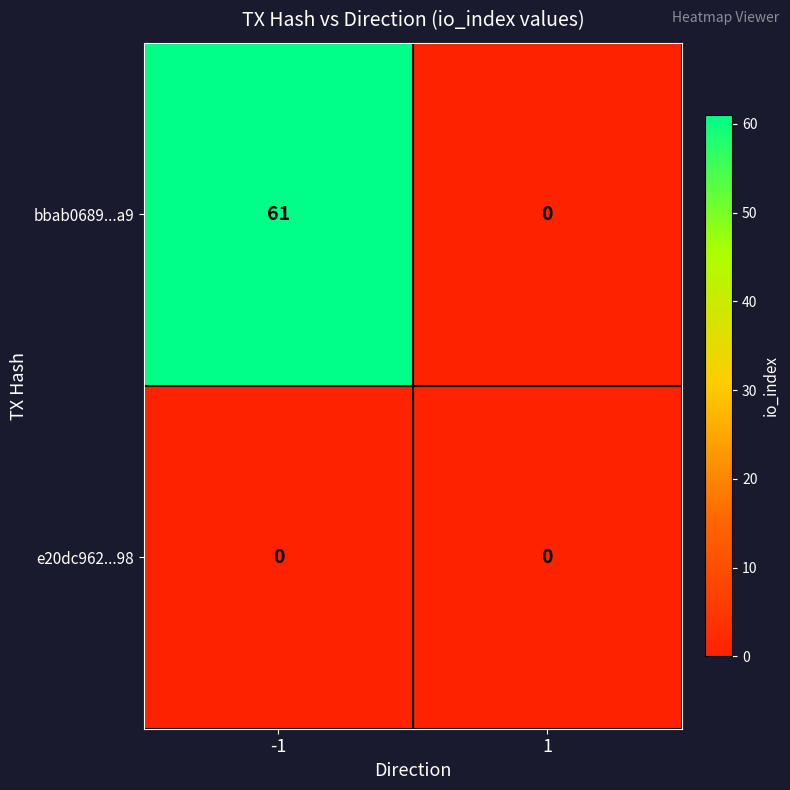

Rank the series by their average value, from lowest to highest.

e20dc962...98, bbab0689...a9